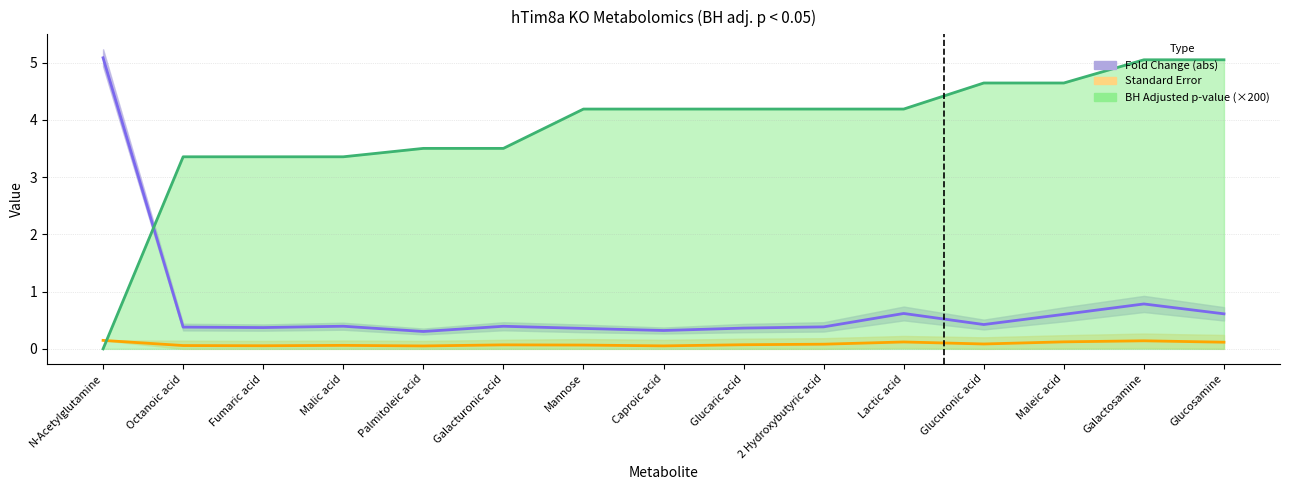

What is the maximum value shown in the chart?

5.1